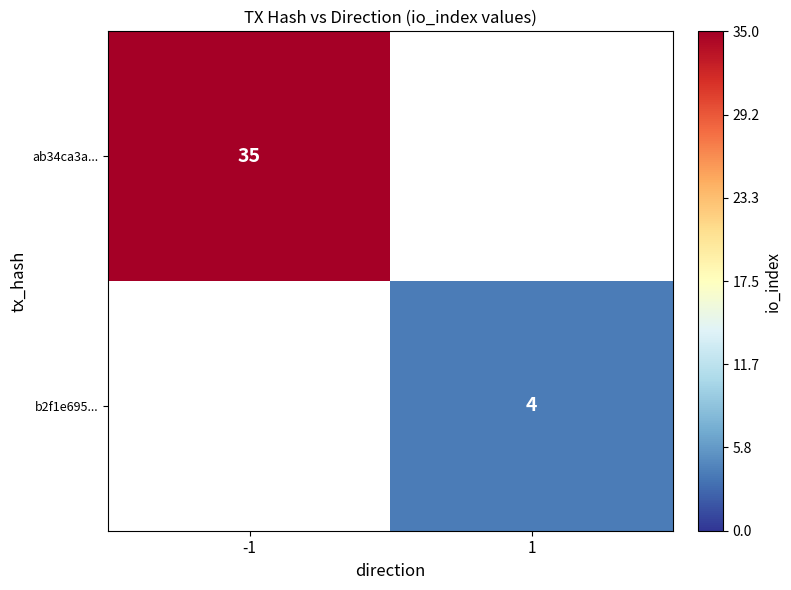

What is the total value across all series at -1?

35